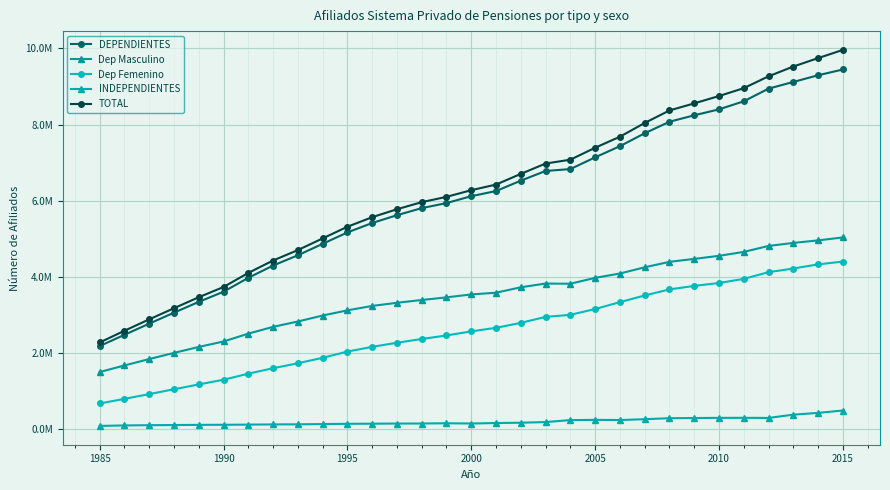

What are all the series names shown in the legend?

DEPENDIENTES, Dep Masculino, Dep Femenino, INDEPENDIENTES, TOTAL